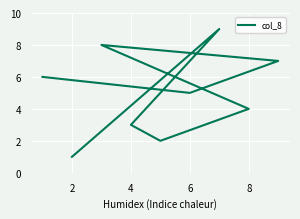

What is the label of the 8th point from the left?

7